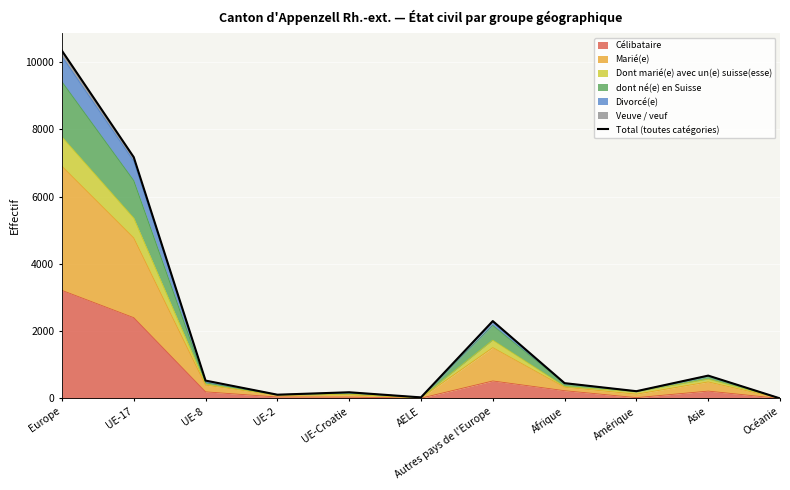

Where does the data first go above 456?

Europe